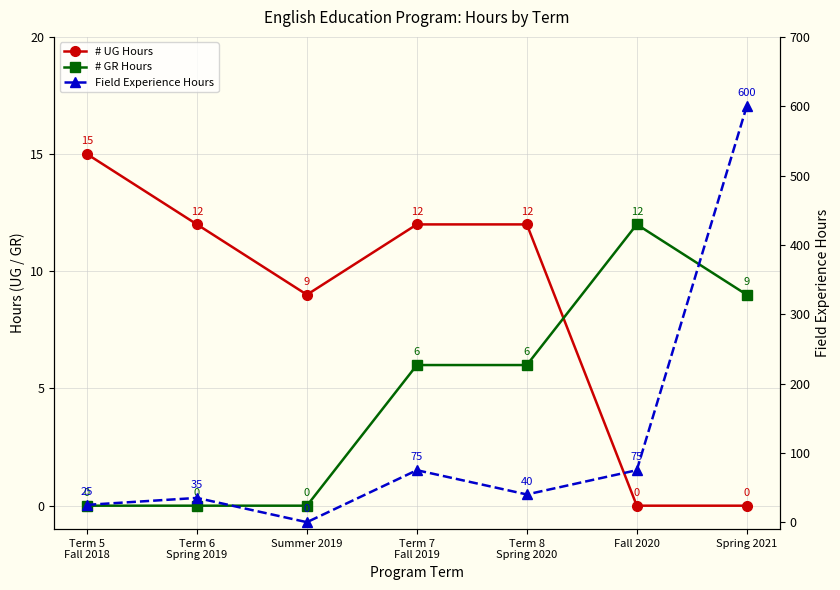

What is the average value of the # GR Hours series?

5